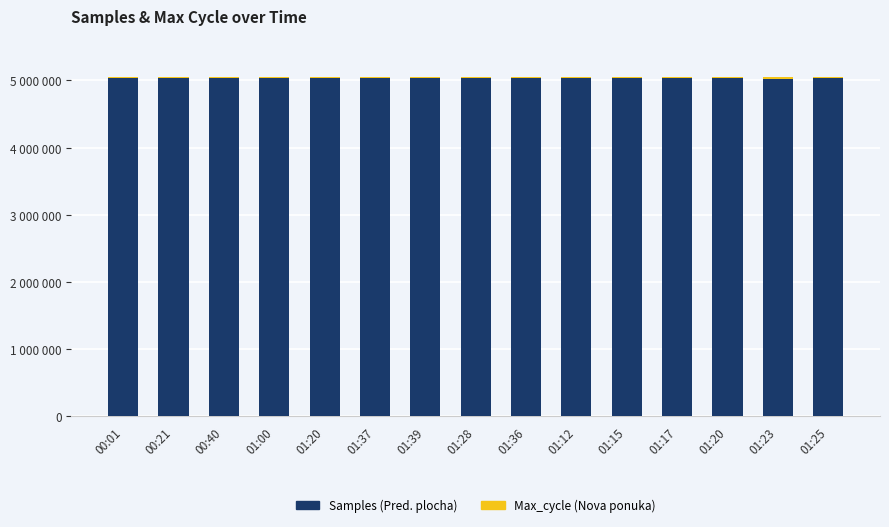

The value of Max_cycle (Nova ponuka) at 01:20 is 20018. True or false?

True